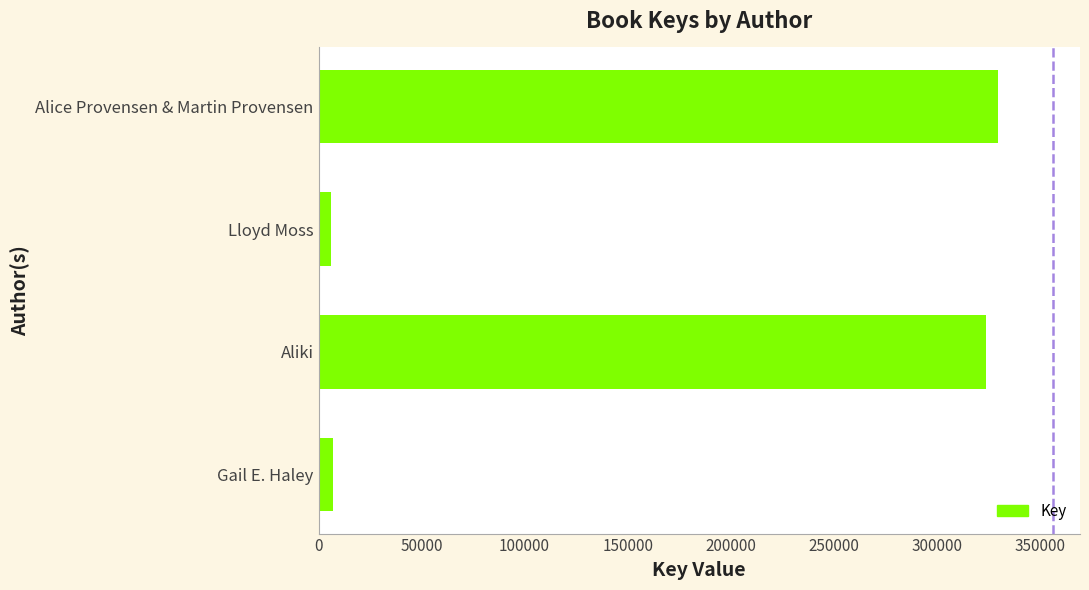

Which has a higher value, Gail E. Haley or Alice Provensen & Martin Provensen?

Alice Provensen & Martin Provensen